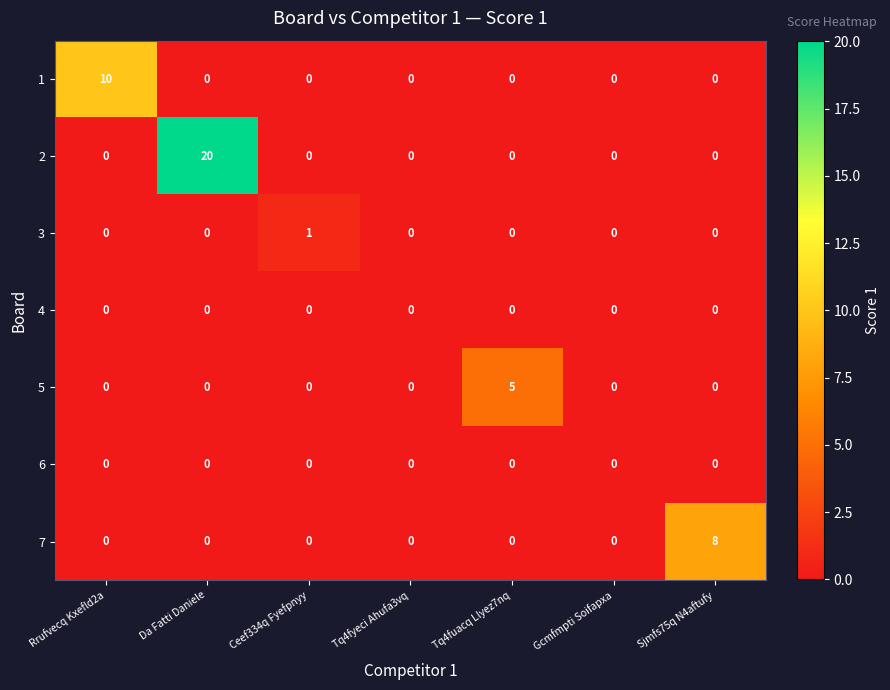

Is it true that 3 equals 0 at Rrufvecq Kxefld2a?

True